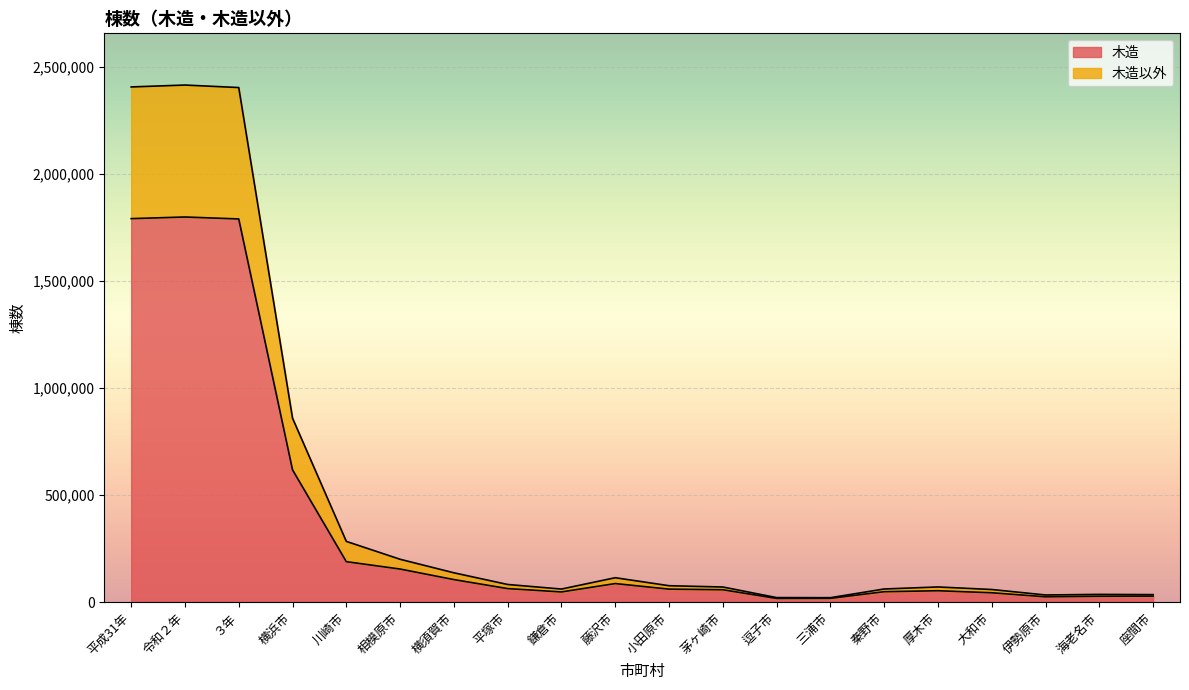

At which category does 木造以外 reach its first local peak?

令和２年